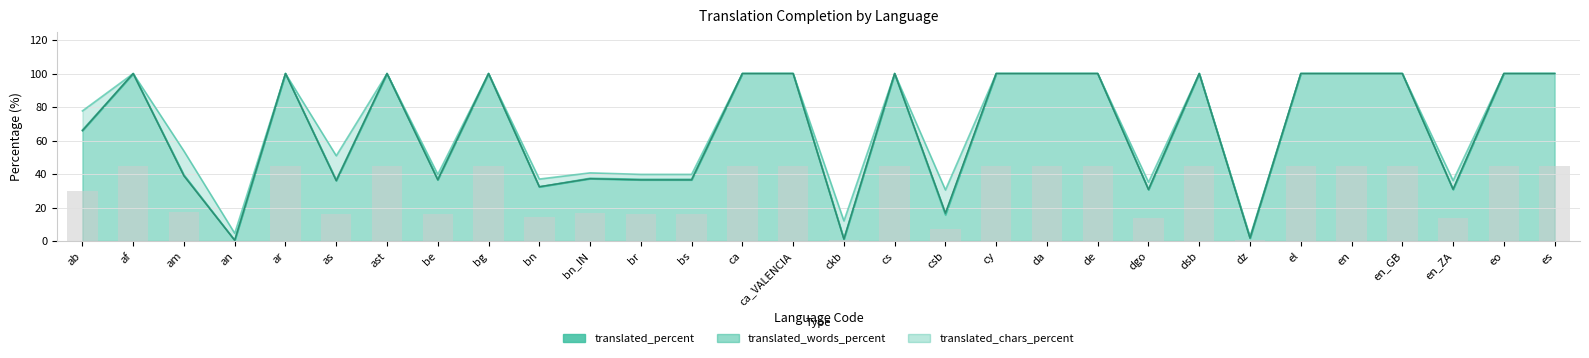

The value of translated_chars_percent at dgo is 11.4. True or false?

False